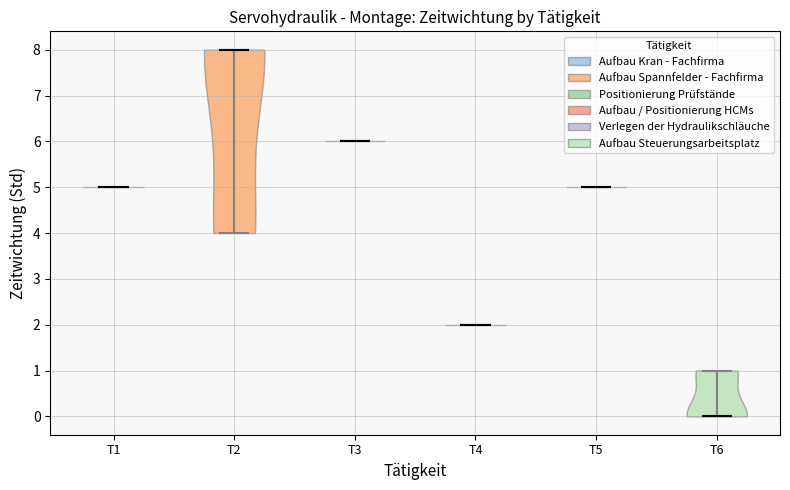

Reading left to right, read every violin against the y-axis: where its median line is, and the lowest and highest points it reaches. The values are not printed on the chart, so give them approximately, as read against the axis.

T1: median line 5, lowest point 5, highest point 5
T2: median line 8, lowest point 4, highest point 8
T3: median line 6, lowest point 6, highest point 6
T4: median line 2, lowest point 2, highest point 2
T5: median line 5, lowest point 5, highest point 5
T6: median line 0, lowest point 0, highest point 1